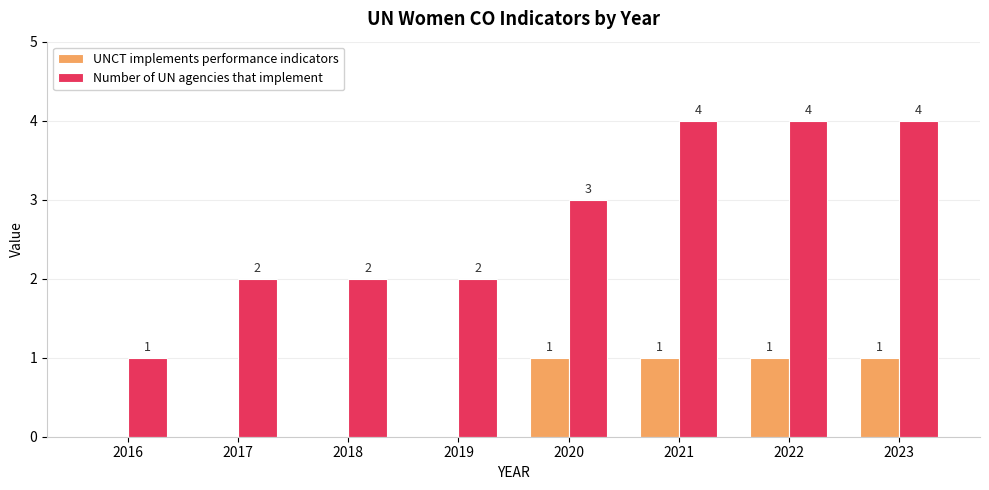

How many UNCT implements performance indicators values are between 0 and 1?

8